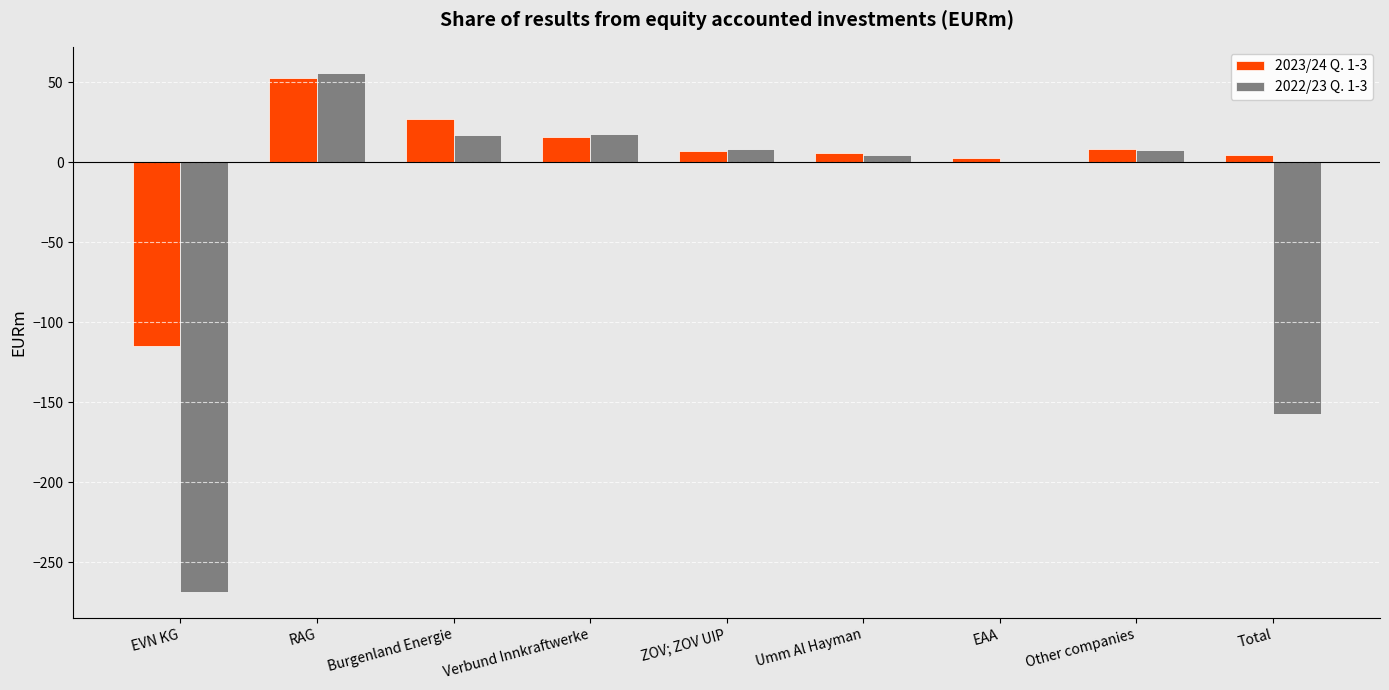

What is the greatest value displayed?

55.9